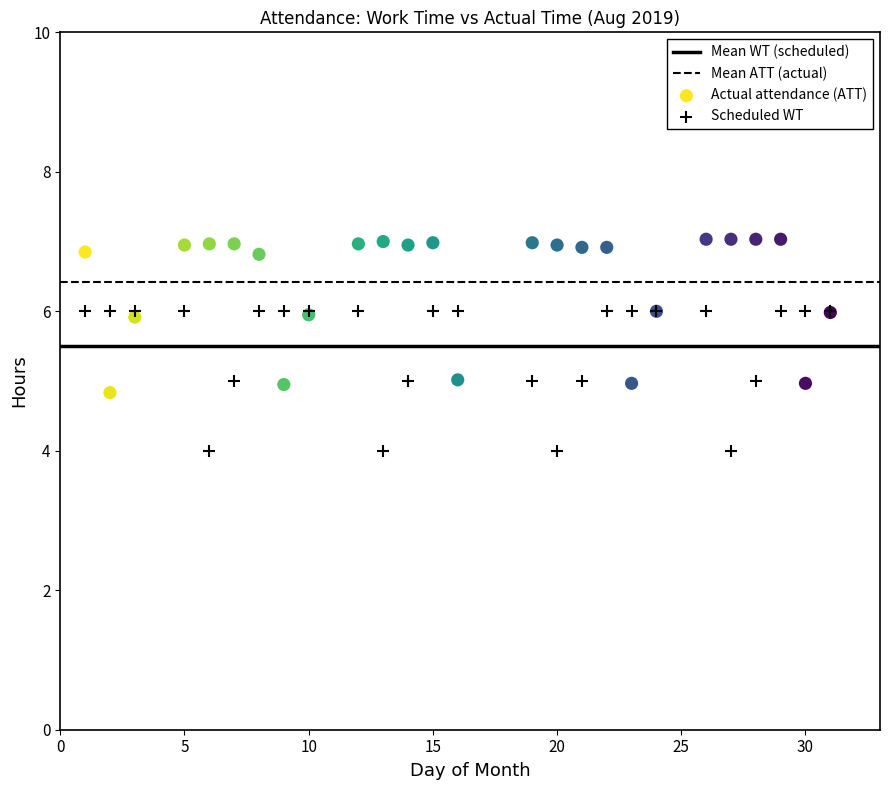

Which series contains the lowest Y value?

Scheduled WT